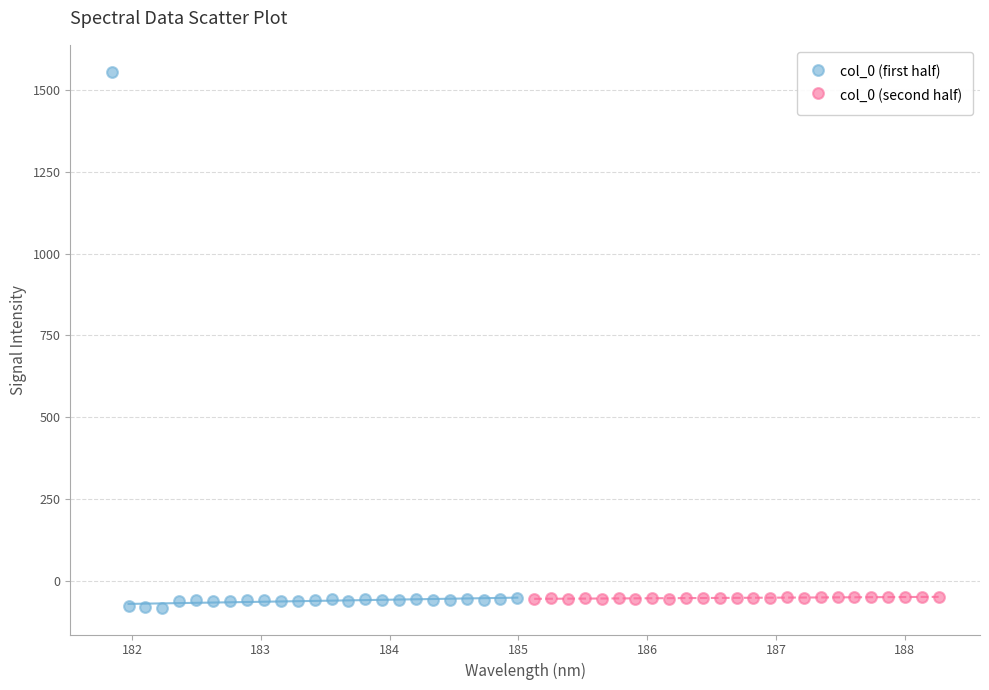

Which series has the largest Y range (max minus min)?

col_0 (first half)